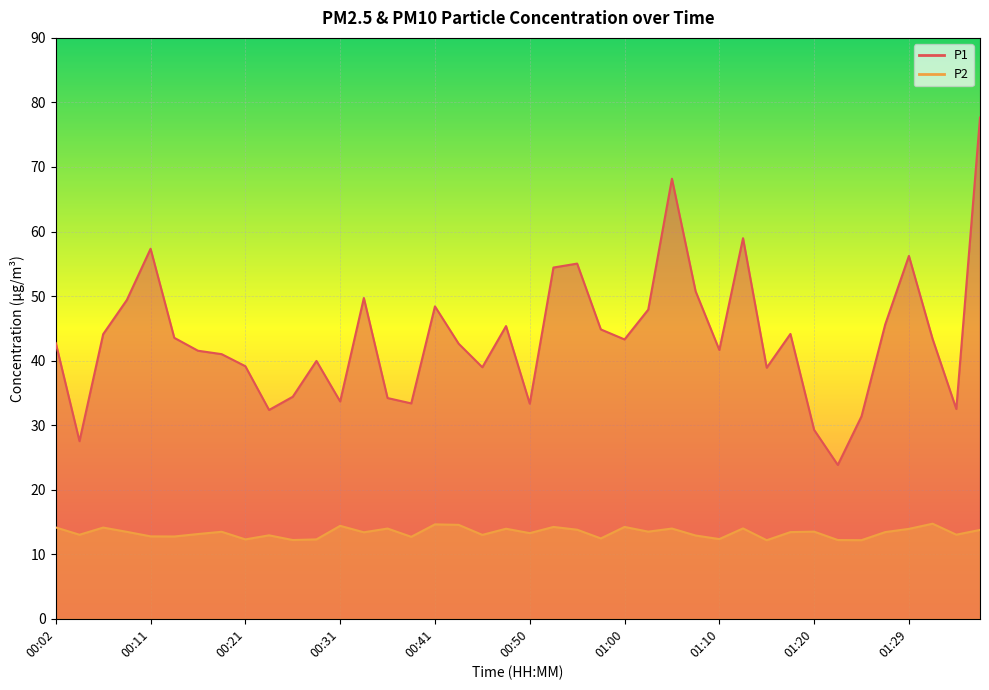

Reading left to right, list all the values displayed in this chart.

P1: 42.7	27.5	44.1	49.4	57.3	43.5	41.5	41.0	39.1	32.4	34.4	40.0	33.7	49.7	34.2	33.4	48.4	42.6	39.0	45.4	33.3	54.4	55.0	44.8	43.3	47.9	68.2	50.7	41.6	59.0	38.9	44.1	29.3	23.8	31.4	45.6	56.2	43.4	32.5	77.7
P2: 14.2	13.0	14.1	13.5	12.8	12.8	13.1	13.5	12.3	12.9	12.2	12.3	14.4	13.4	14.0	12.7	14.6	14.6	13.0	13.9	13.3	14.2	13.8	12.4	14.2	13.5	14.0	12.9	12.3	14.0	12.2	13.4	13.5	12.2	12.2	13.4	13.9	14.7	13.0	13.8